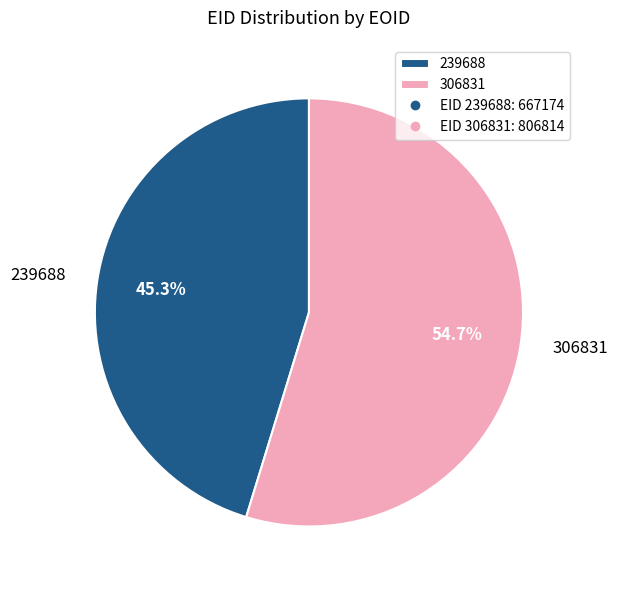

Does 306831 account for over 50% of the chart?

Yes